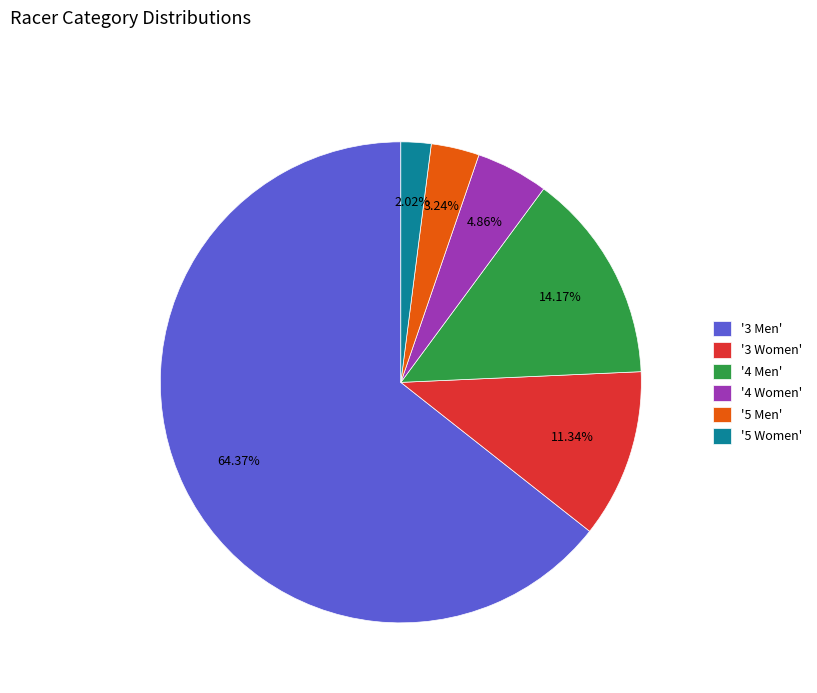

Which category accounts for the majority?

'3 Men'